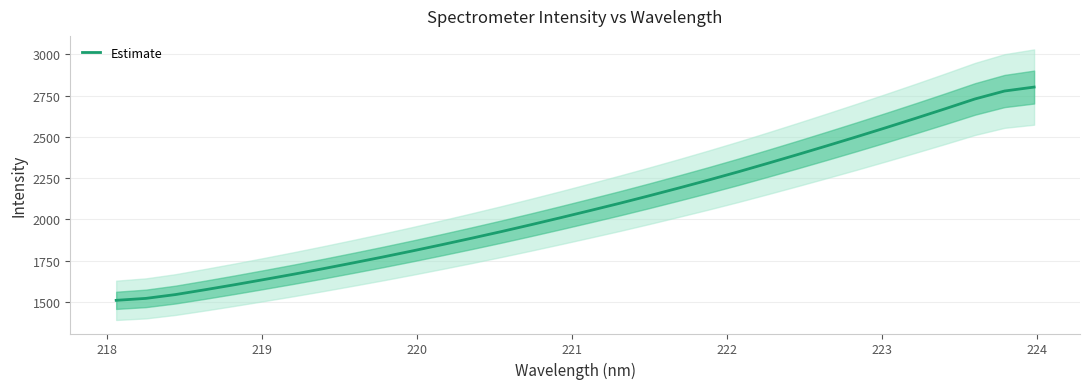

What is the label of the 27th point from the right?

222